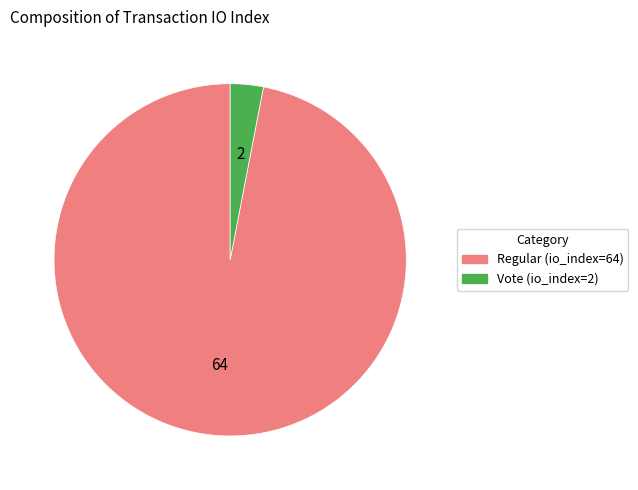

Which slice is the largest?

Regular (io_index=64)